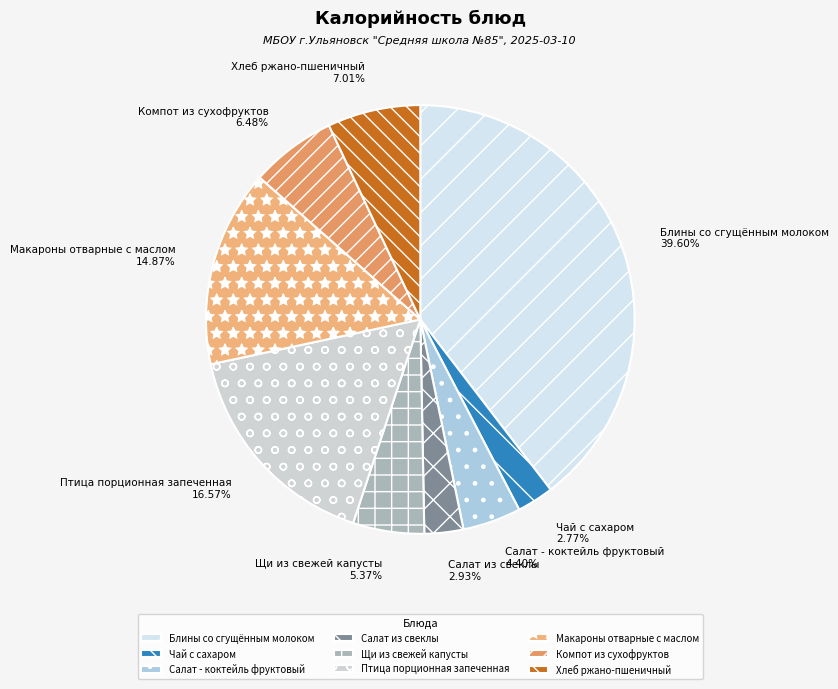

To the nearest percent, what is the average slice percentage?

11%